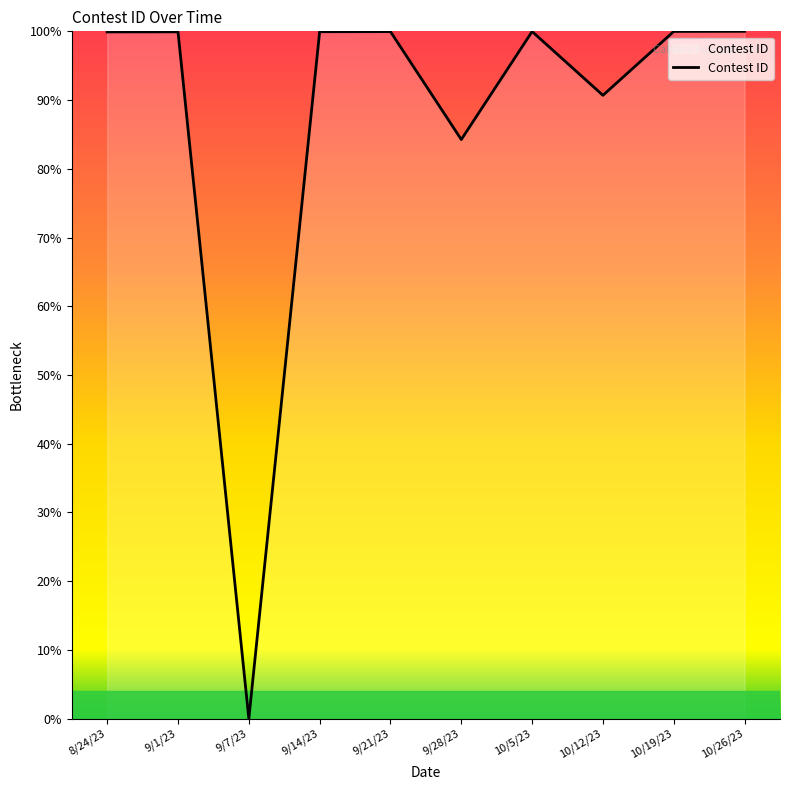

Count the number of data series in this chart.

1